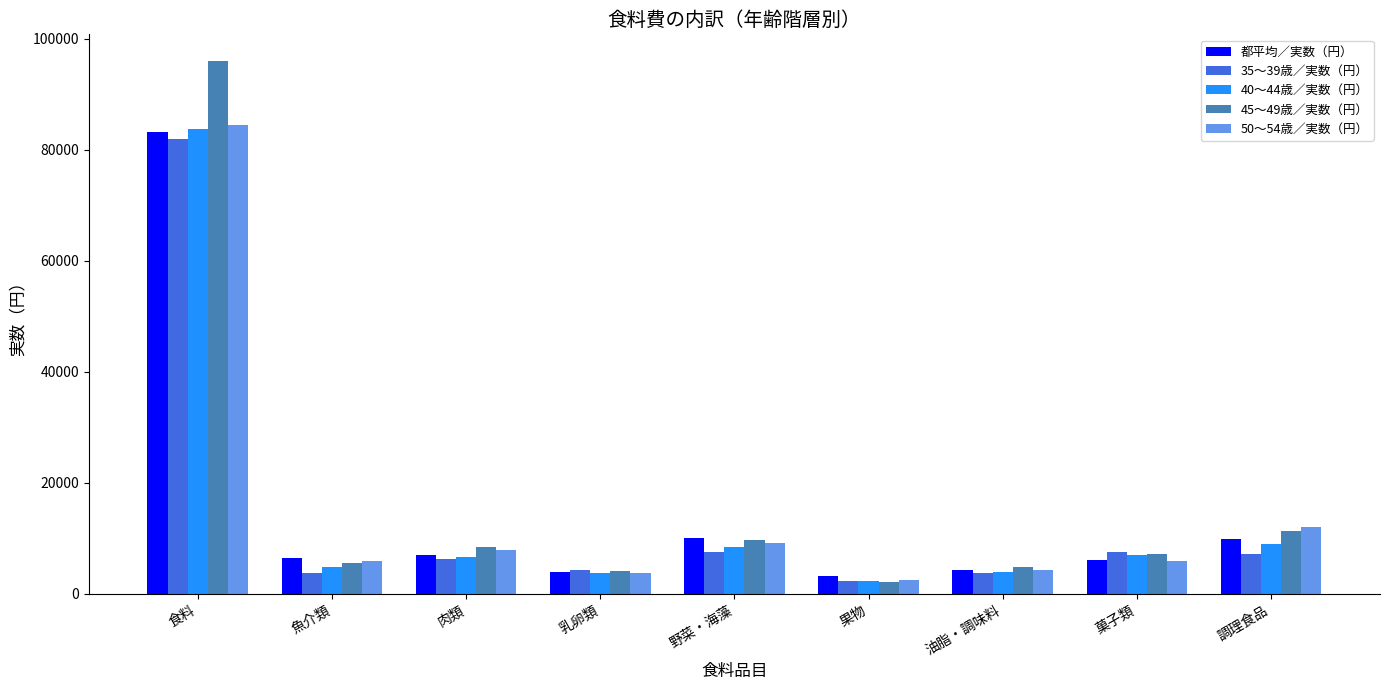

At which label does 都平均／実数（円） reach its minimum?

果物